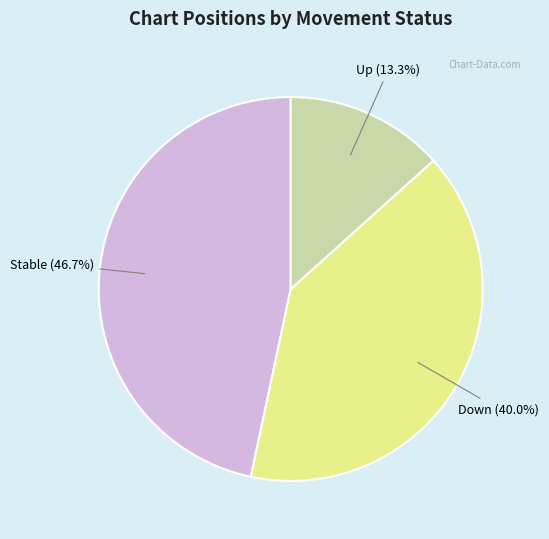

Count the number of slices in the pie.

3